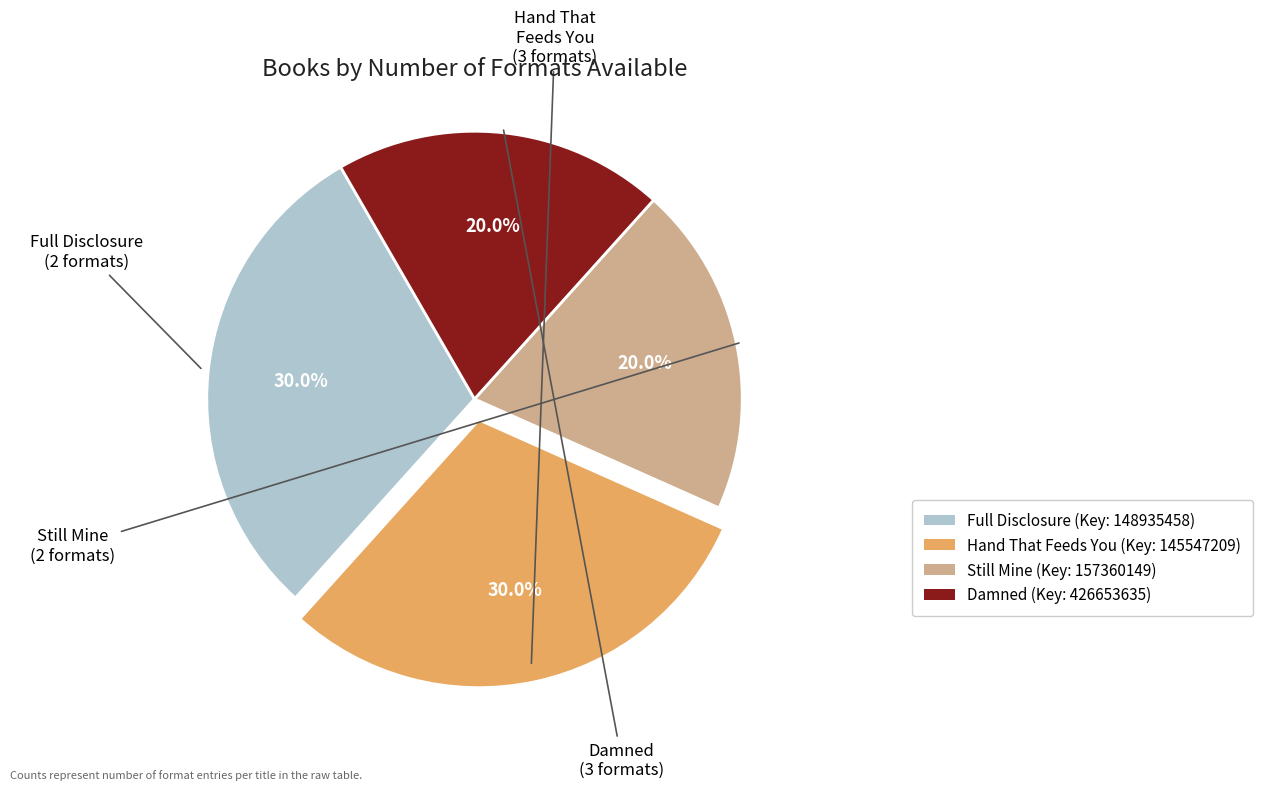

Is there any slice that represents more than half of the pie?

No